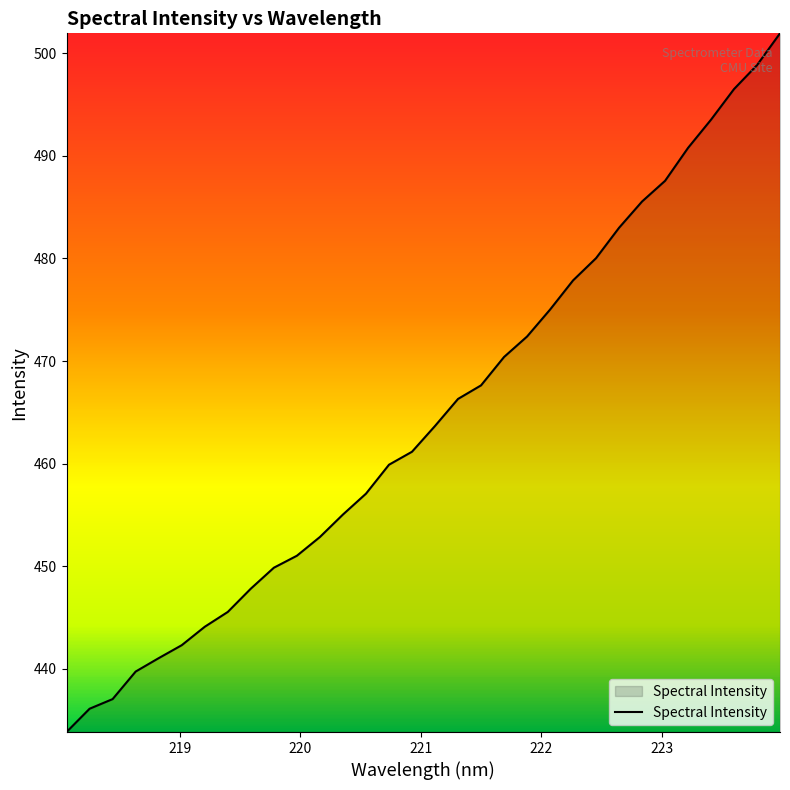

What is the sum of all values?

14865.6